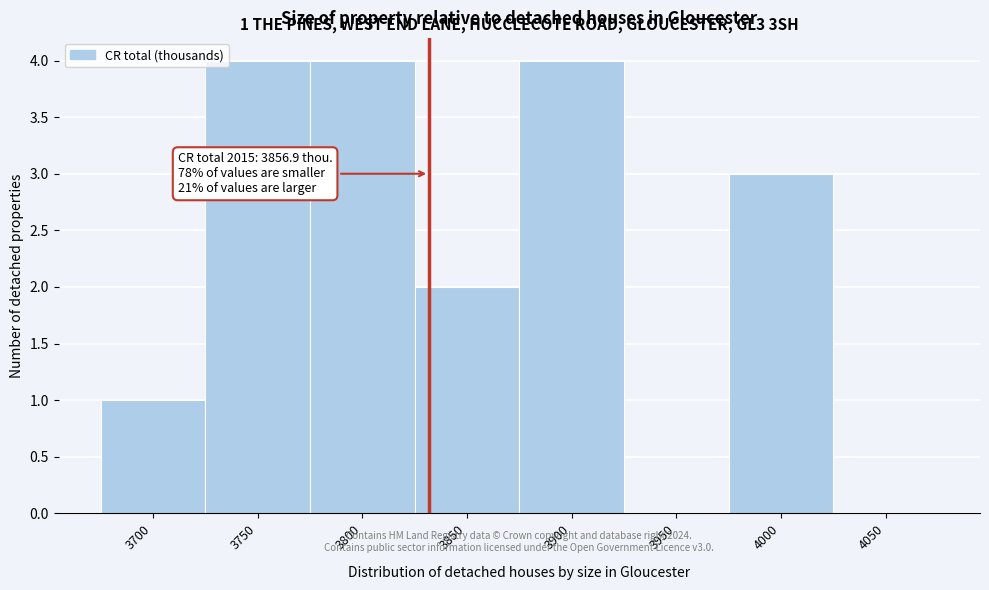

Reading left to right, list all the values displayed in this chart.

3700=1	3750=4	3800=4	3850=2	3900=4	3950=0	4000=3	4050=0